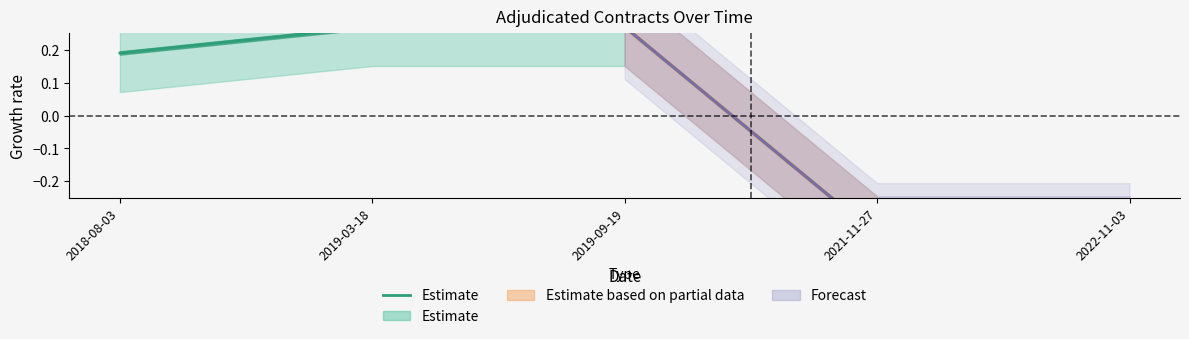

Is it true that the value at 2019-03-18 is 0.5?

False